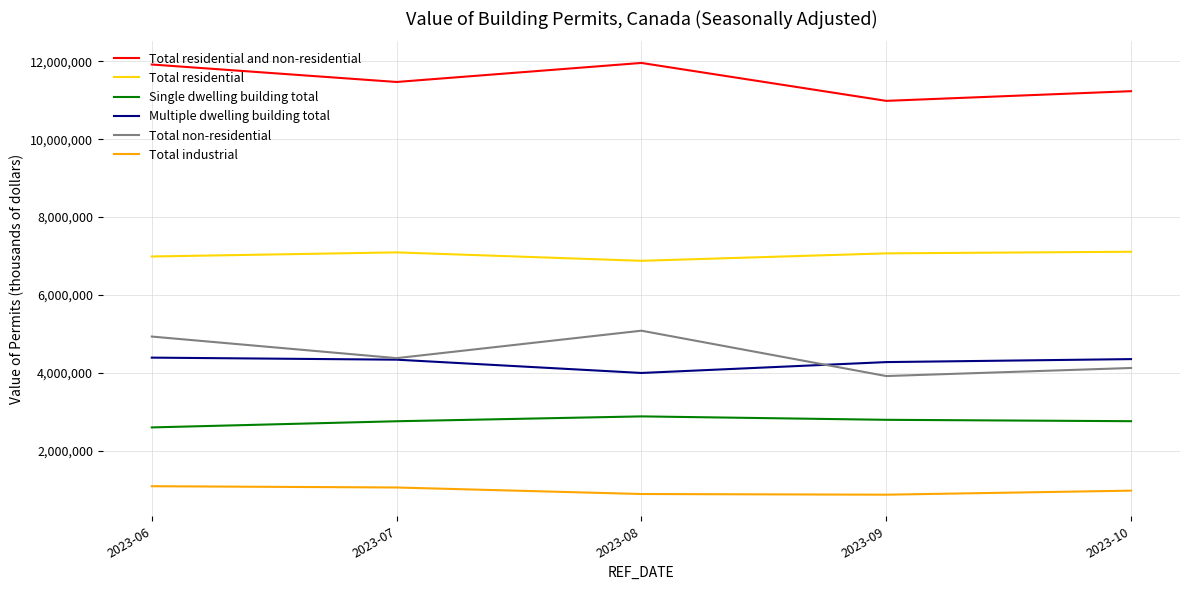

What is the highest value of the Multiple dwelling building total series?

4390875